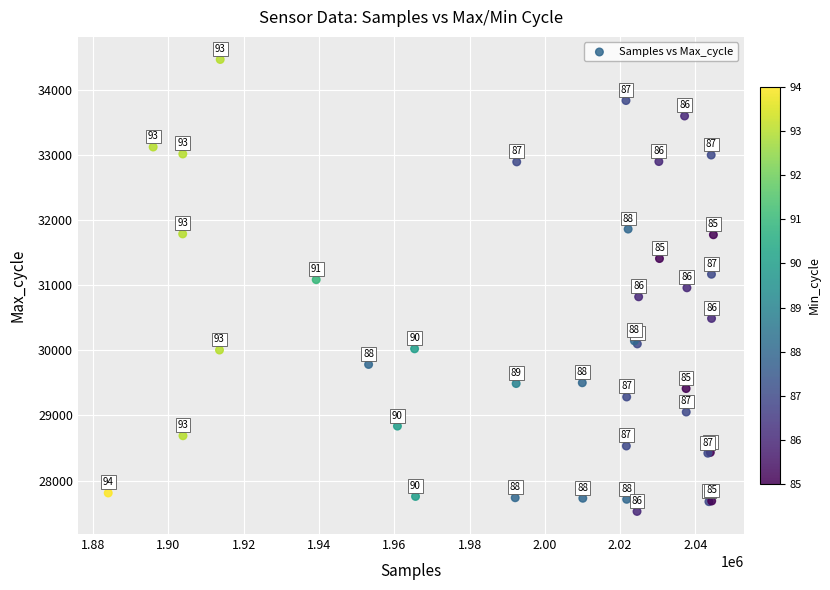

What Y value in the scatter plot is closest to 30995?

30959